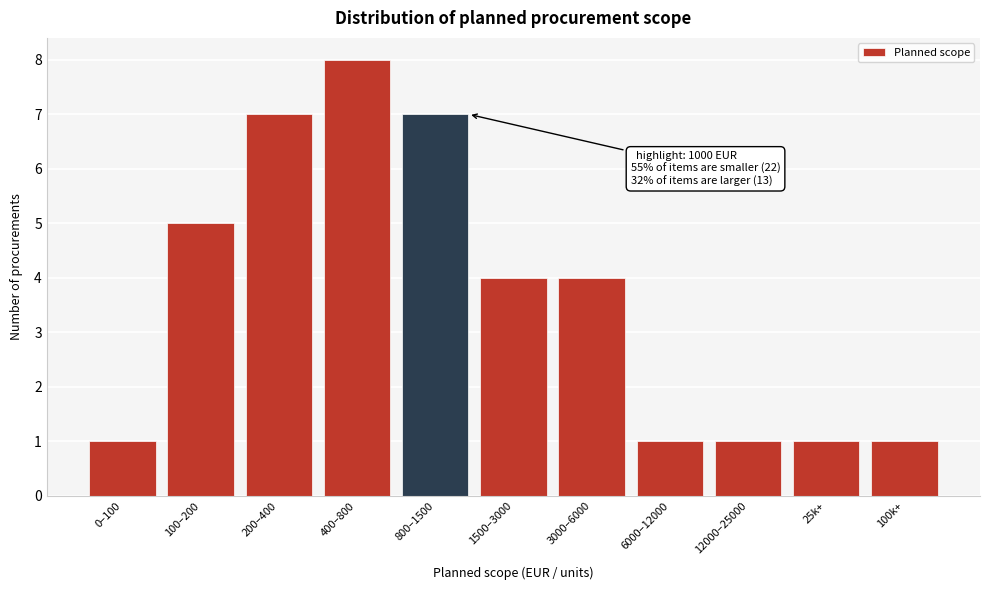

Reading left to right, extract all data points from this chart.

0–100=1	100–200=5	200–400=7	400–800=8	800–1500=7	1500–3000=4	3000–6000=4	6000–12000=1	12000–25000=1	25k+=1	100k+=1